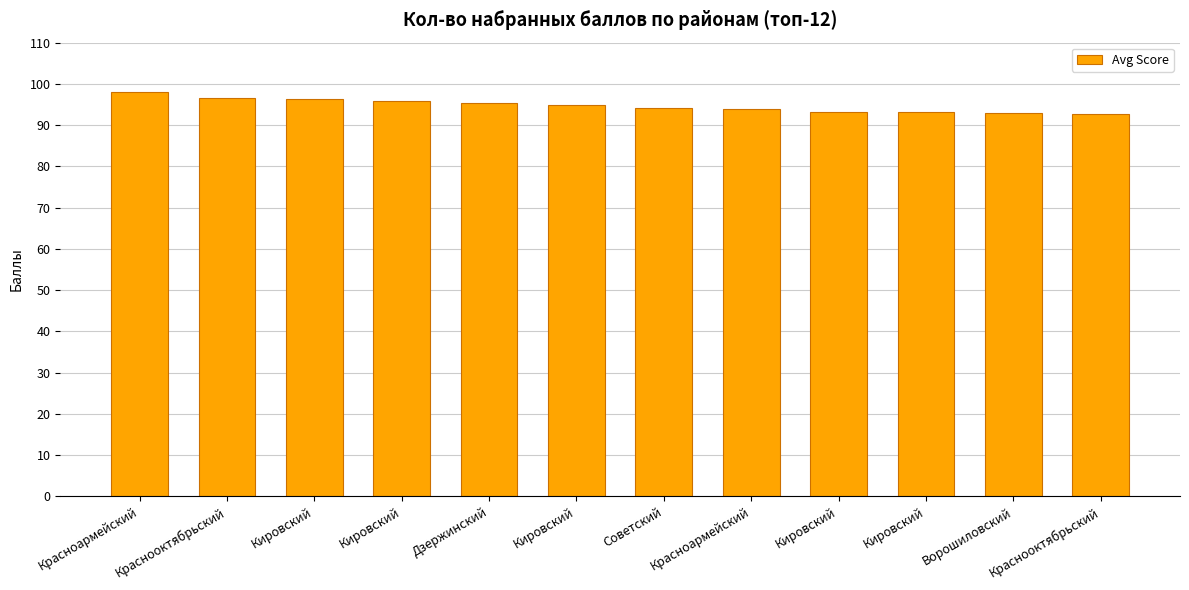

Are the bars horizontal?

No